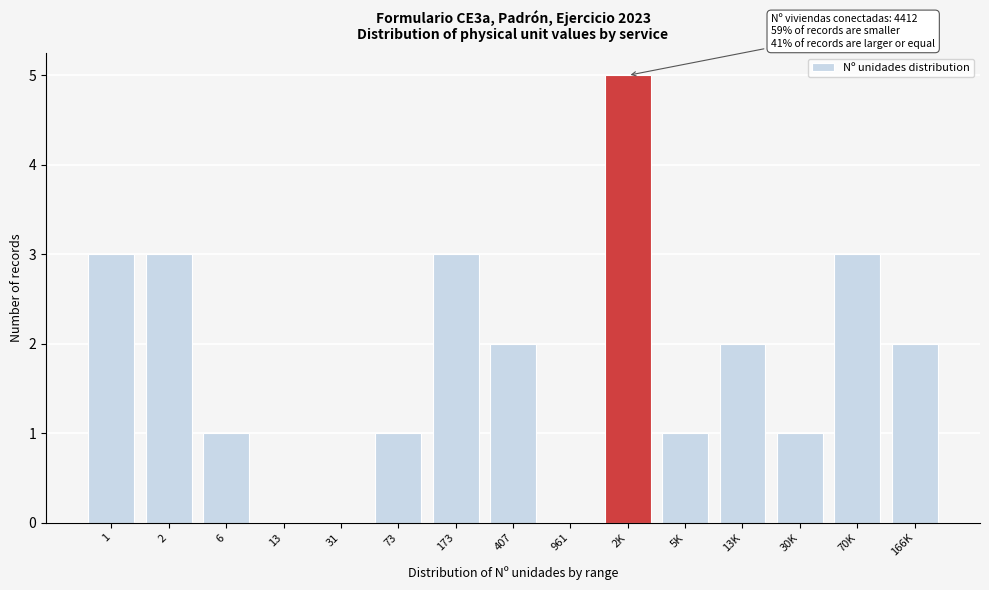

Reading right to left, extract all data points from this chart.

166K=2	70K=3	30K=1	13K=2	5K=1	2K=5	961=0	407=2	173=3	73=1	31=0	13=0	6=1	2=3	1=3